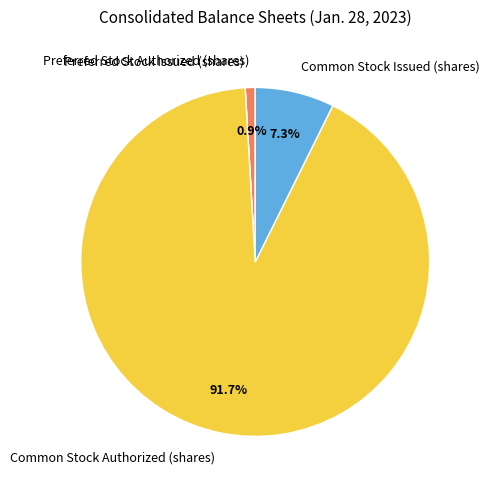

Which category accounts for the majority?

Common Stock Authorized (shares)